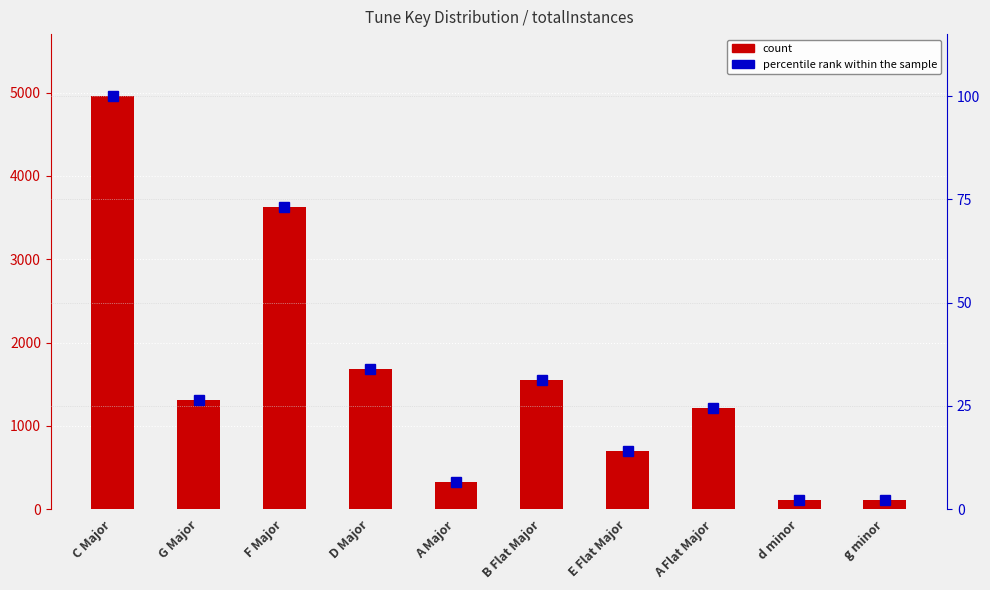

At which category is the sum across all series the highest?

C Major